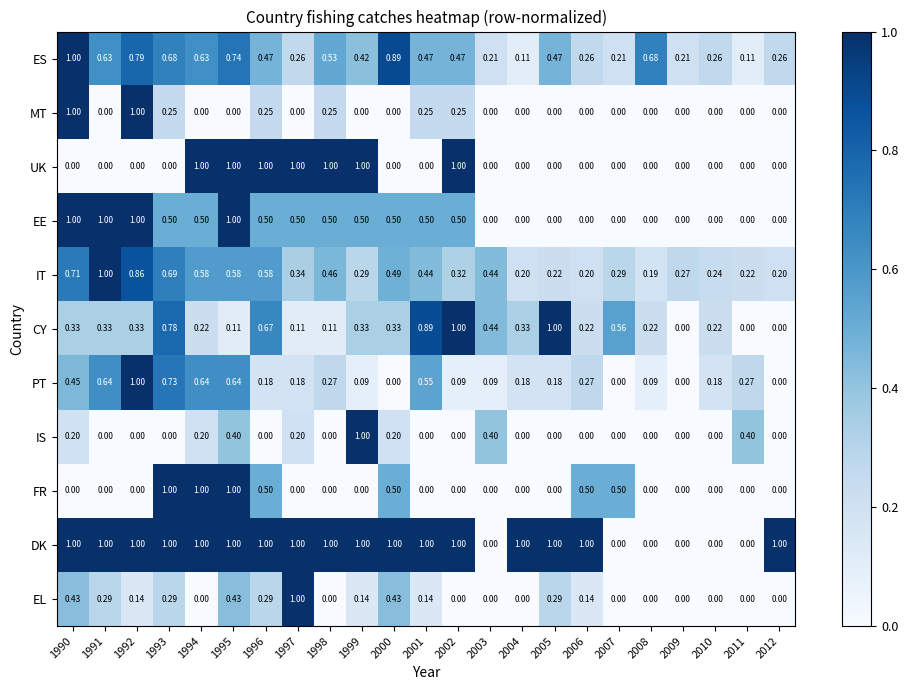

Which series changed the most between 1994 and 1995?

EE